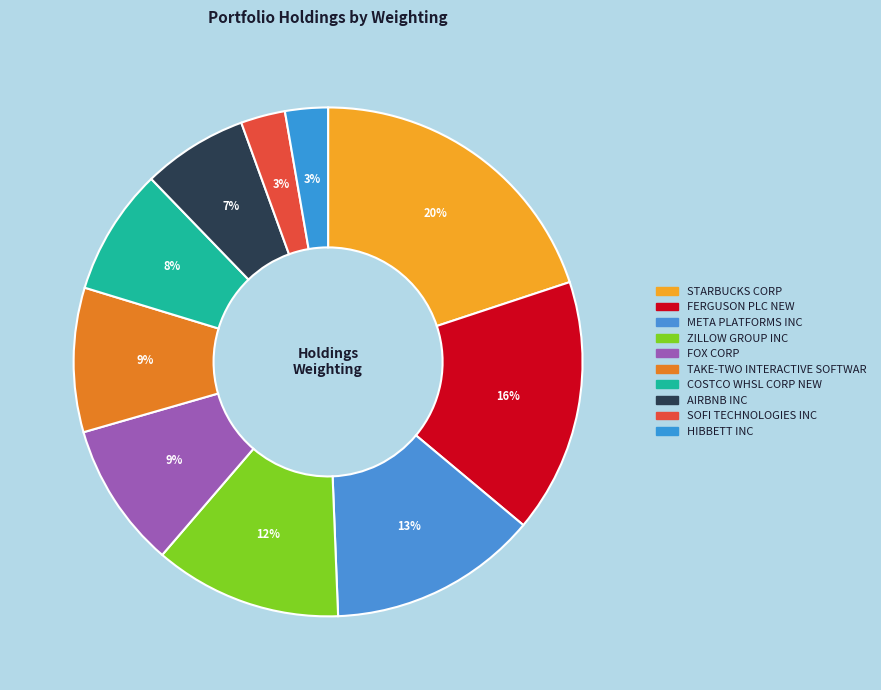

How many slices are in this pie chart?

10